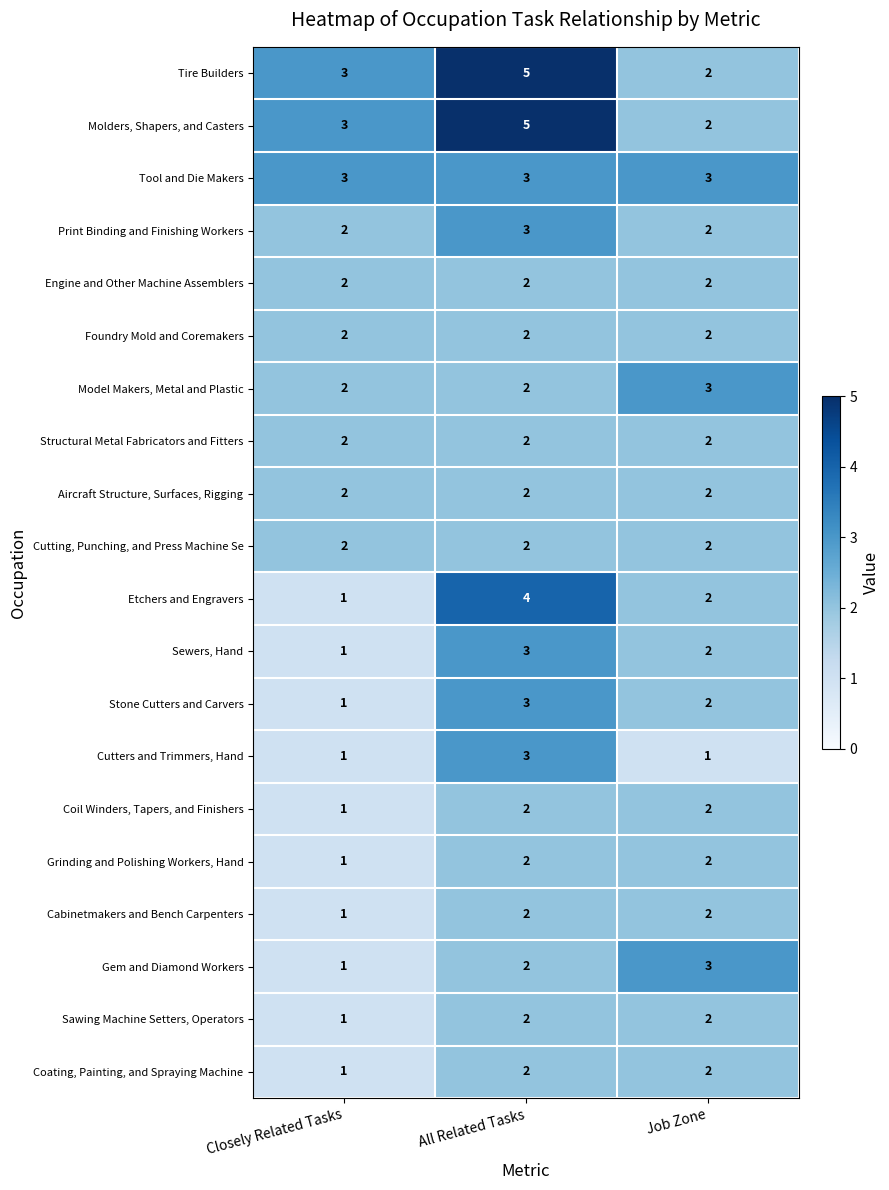

What is the minimum value shown in the chart?

1